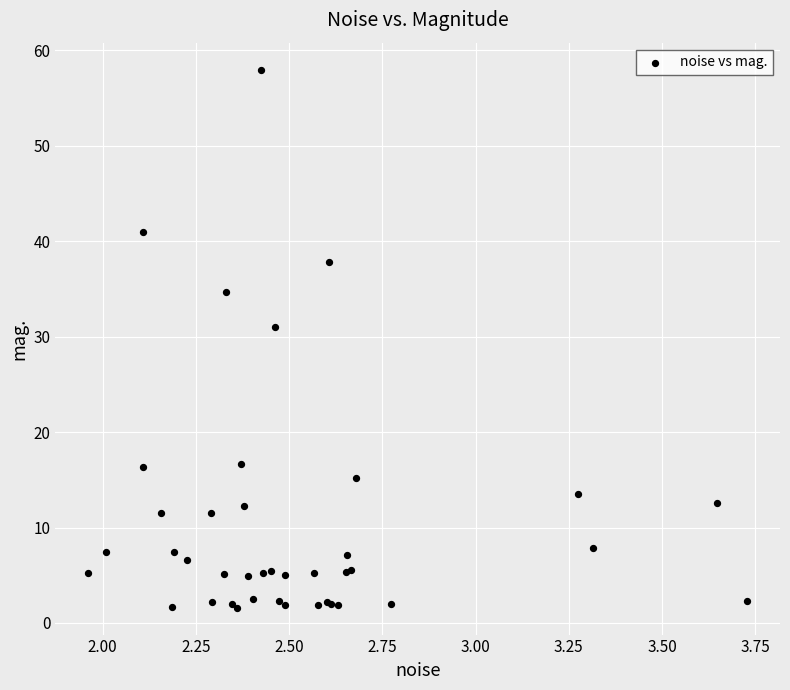

What Y value in the scatter plot is closest to 29?

31.0